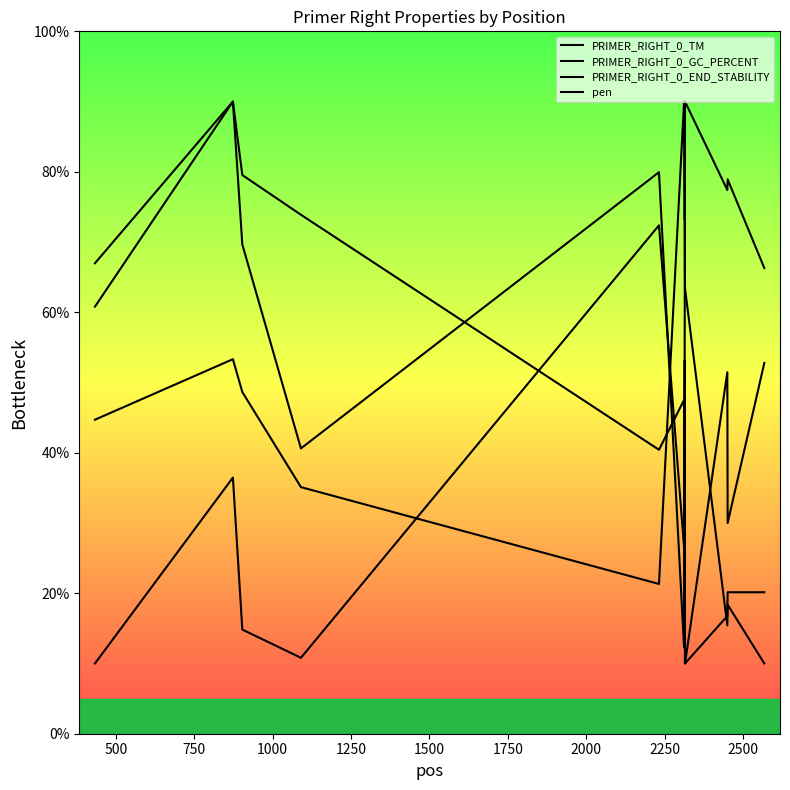

What is the maximum value shown in the chart?

90.0